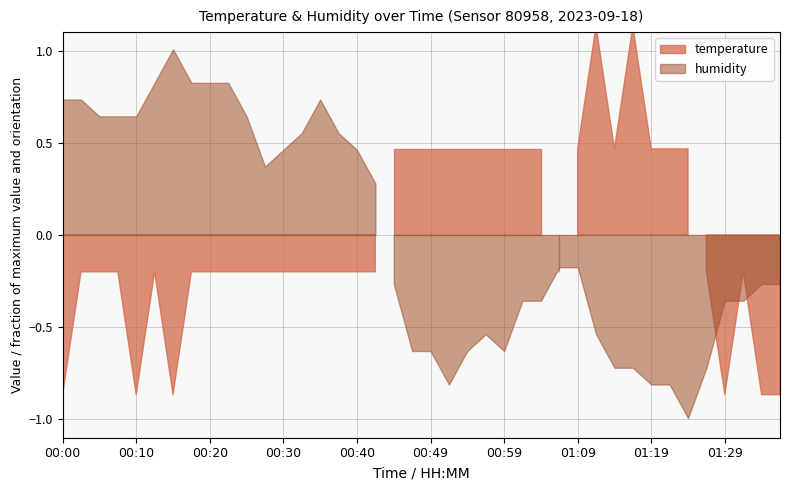

What is the sum of all temperature values?

741.2